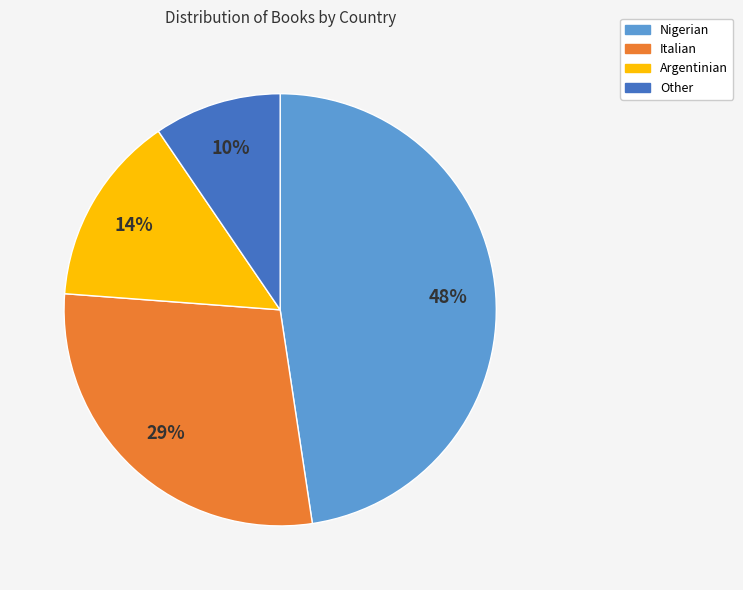

Which slice is the largest?

Nigerian